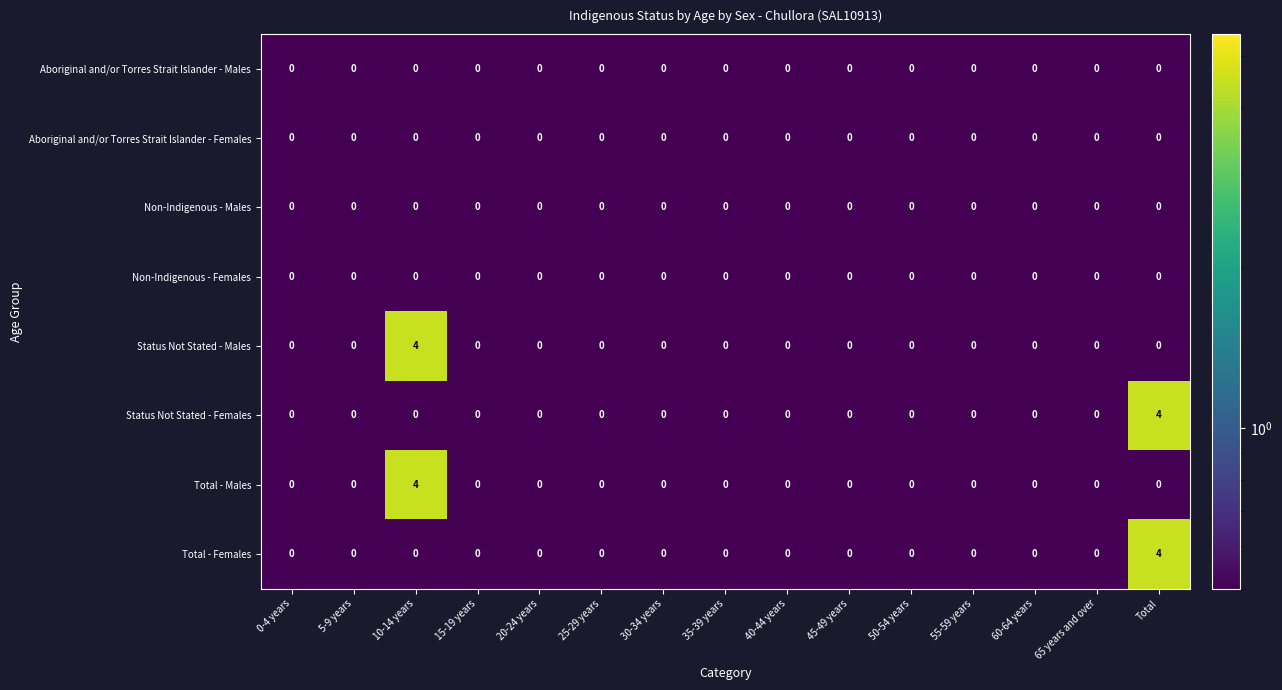

What is the difference between the maximum and minimum values in the Total - Males series?

4